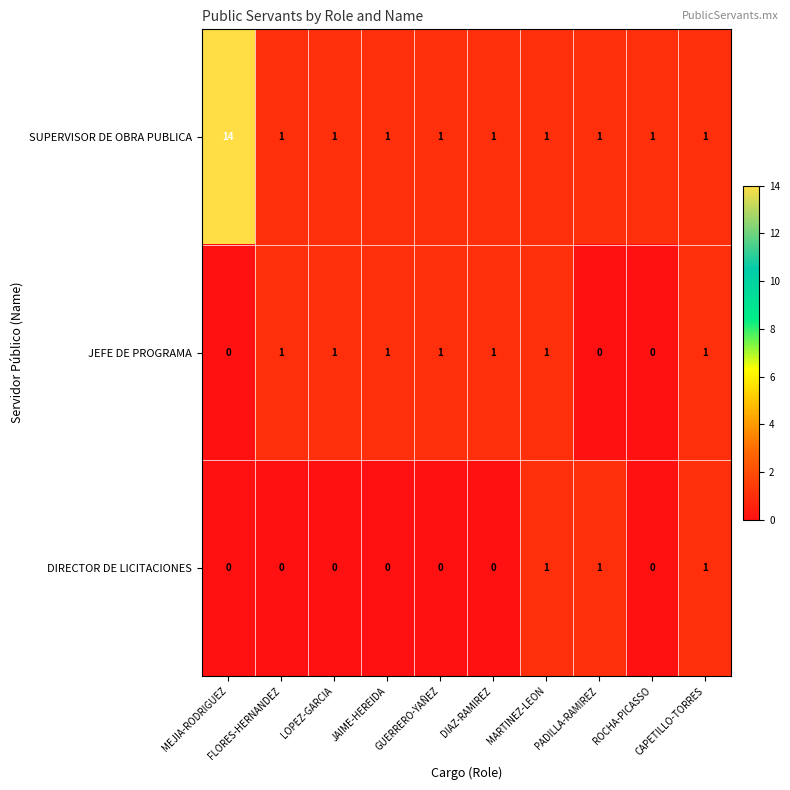

What is the maximum value shown in the chart?

14